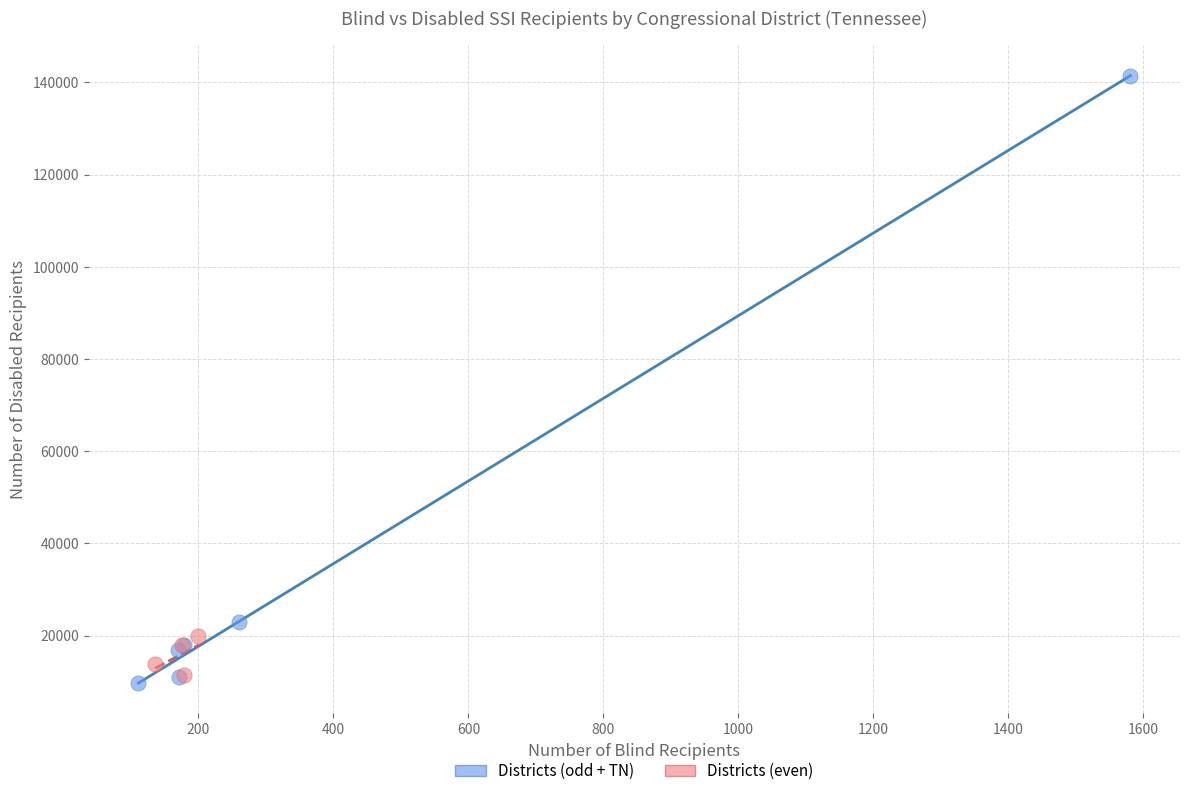

Which series contains the highest Y value?

Districts (odd + TN)